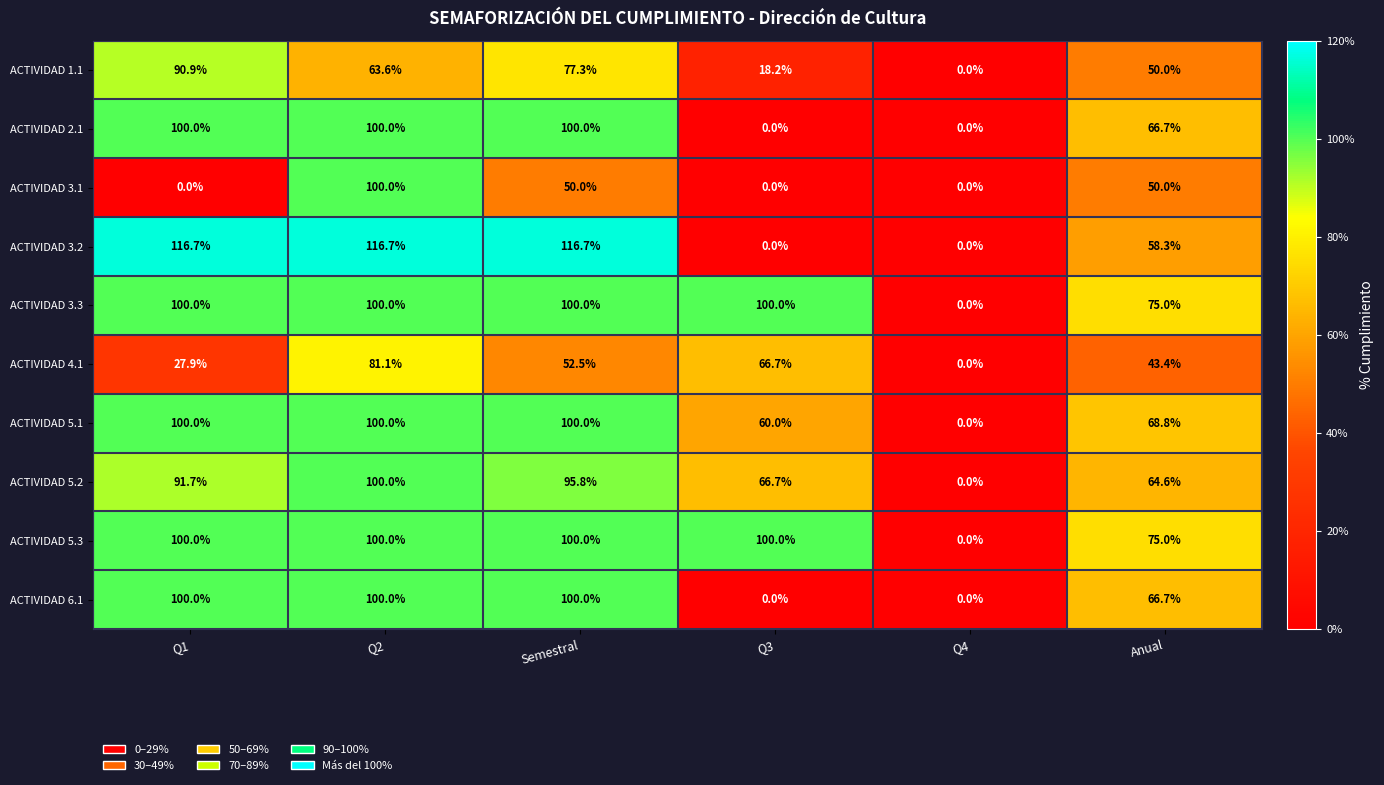

Between Semestral and Anual, which series saw the biggest shift?

ACTIVIDAD 3.2